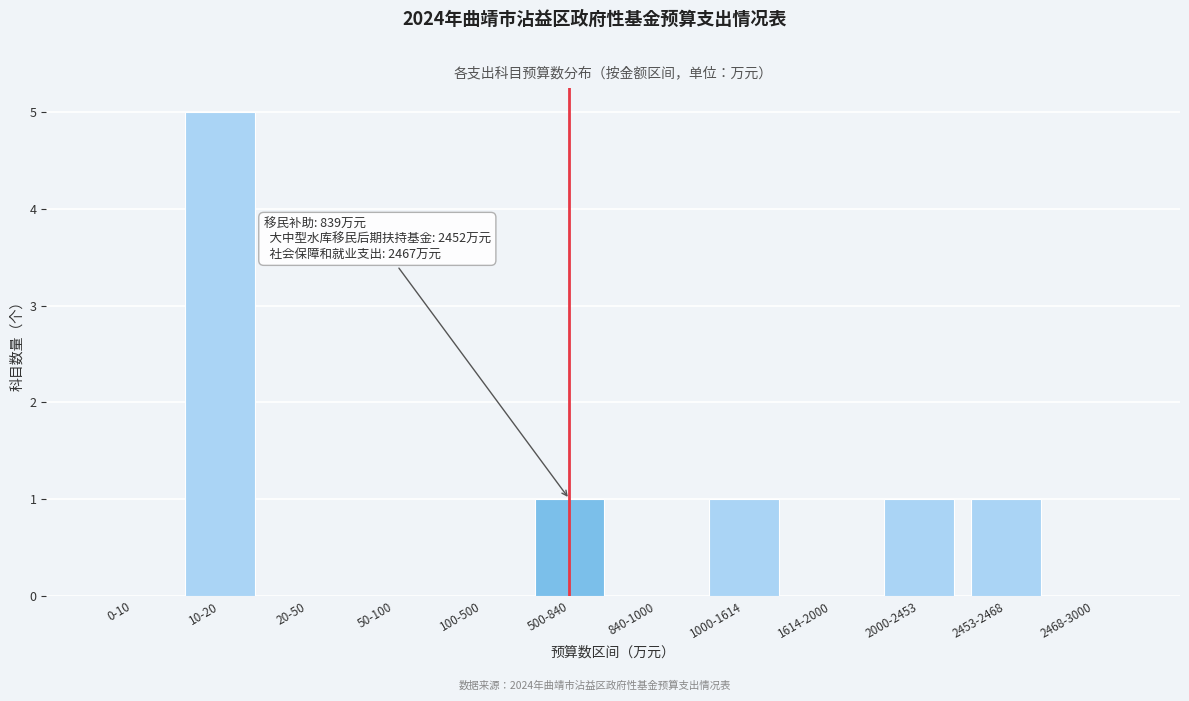

Reading left to right, what are all the values shown in this chart?

0-10=0	10-20=5	20-50=0	50-100=0	100-500=0	500-840=1	840-1000=0	1000-1614=1	1614-2000=0	2000-2453=1	2453-2468=1	2468-3000=0